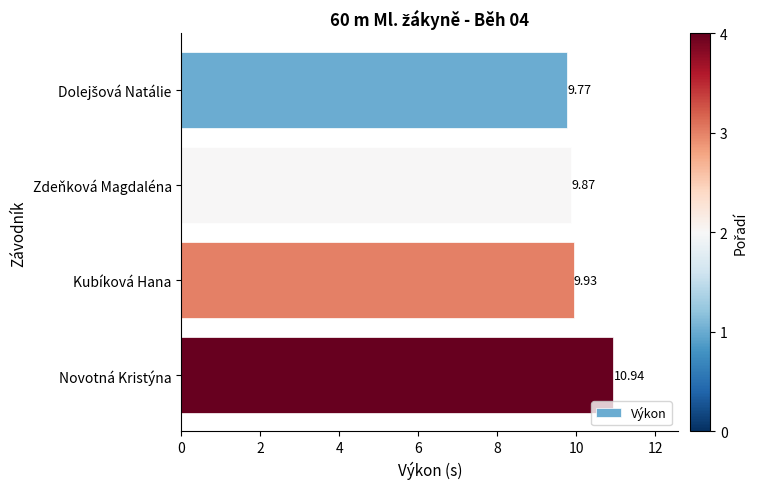

What is the maximum value shown in the chart?

10.9